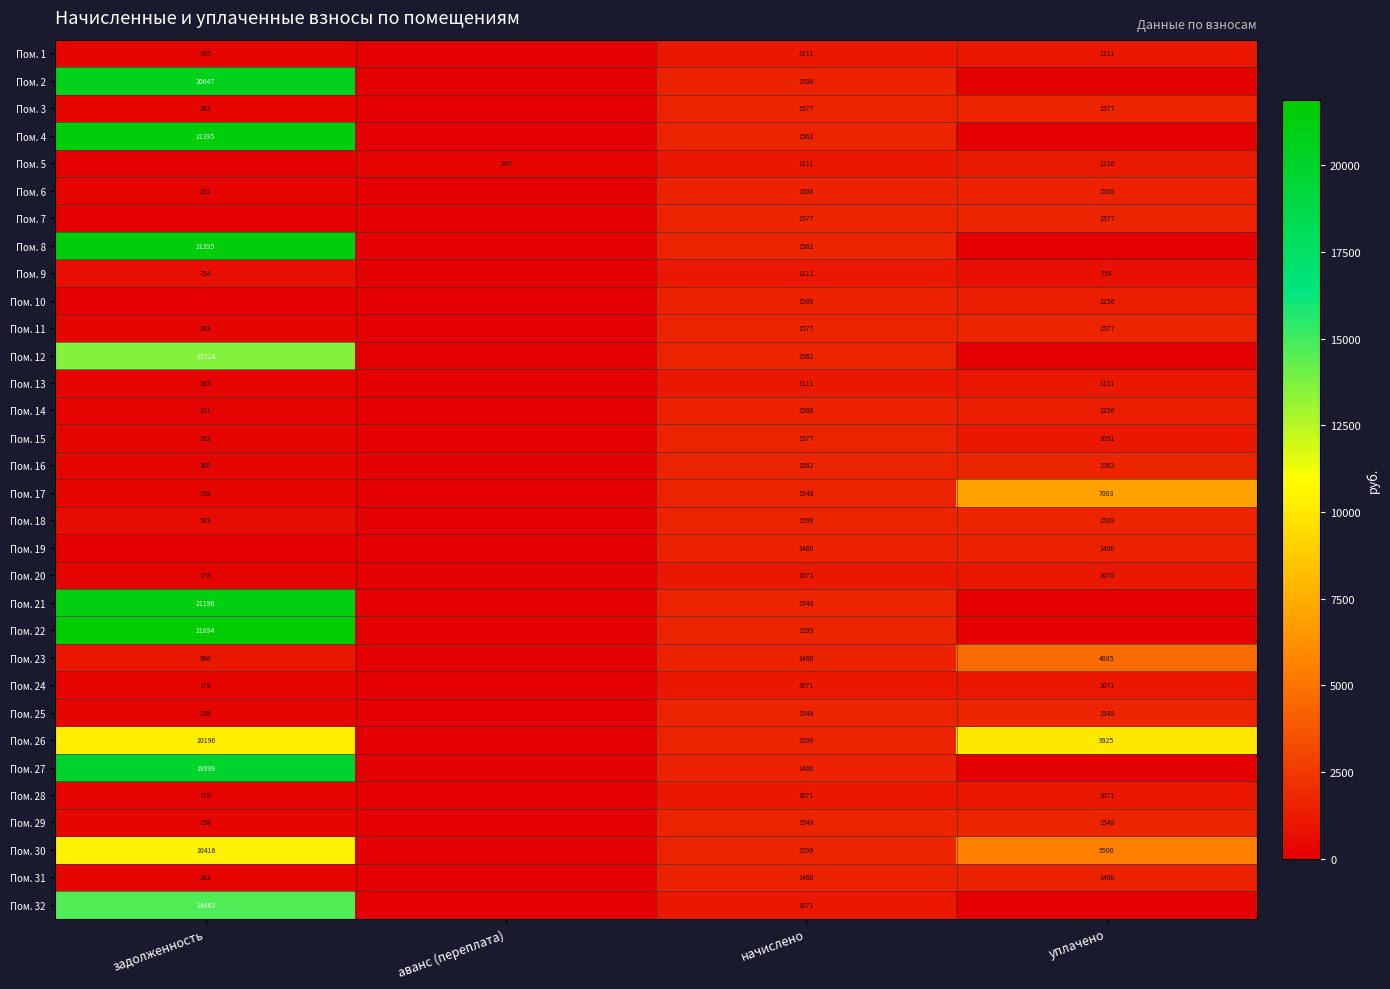

What is the sum of the Пом. 11 values at начислено and задолженность?

1840